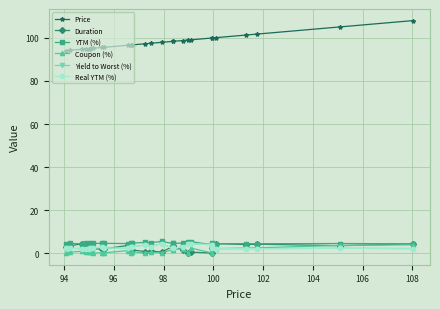

Which series has the largest total across all categories?

Price